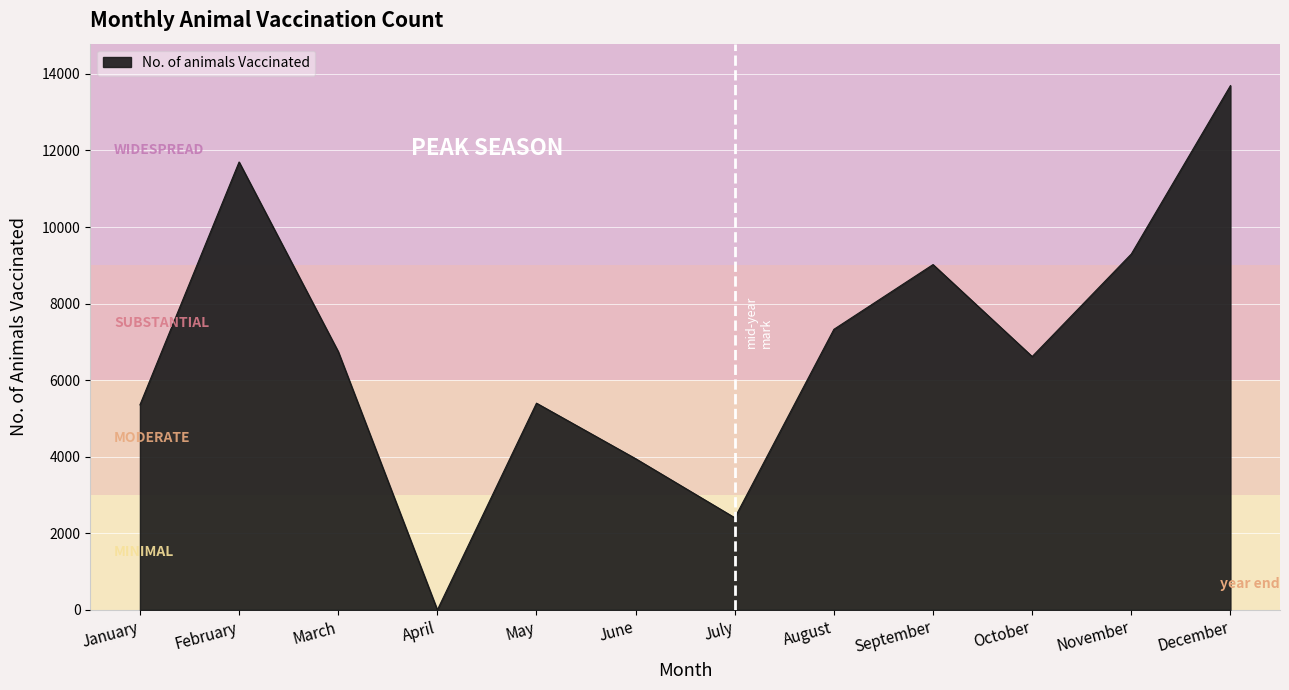

What is the difference between the maximum and minimum values?

13694